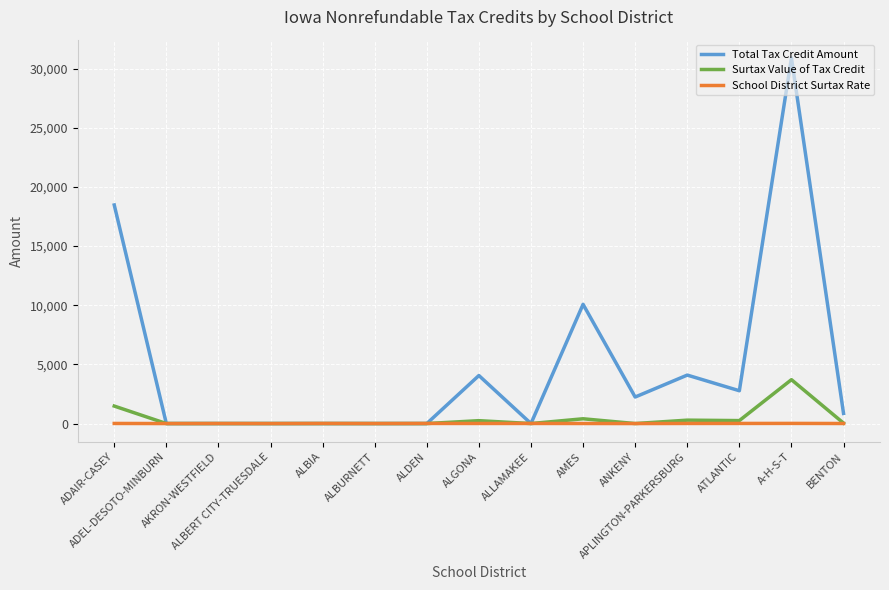

List the series in order of their peak value, lowest first.

School District Surtax Rate, Surtax Value of Tax Credit, Total Tax Credit Amount